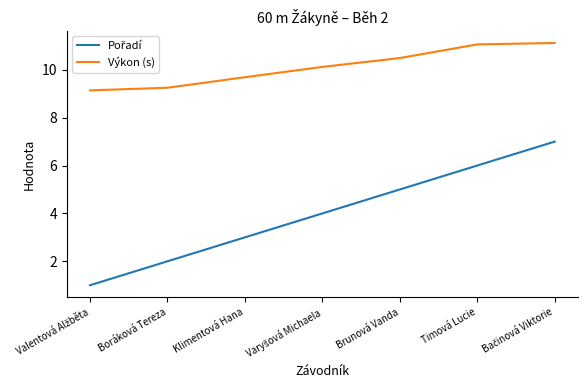

What is the difference between the highest and lowest values at Brunová Vanda?

5.5